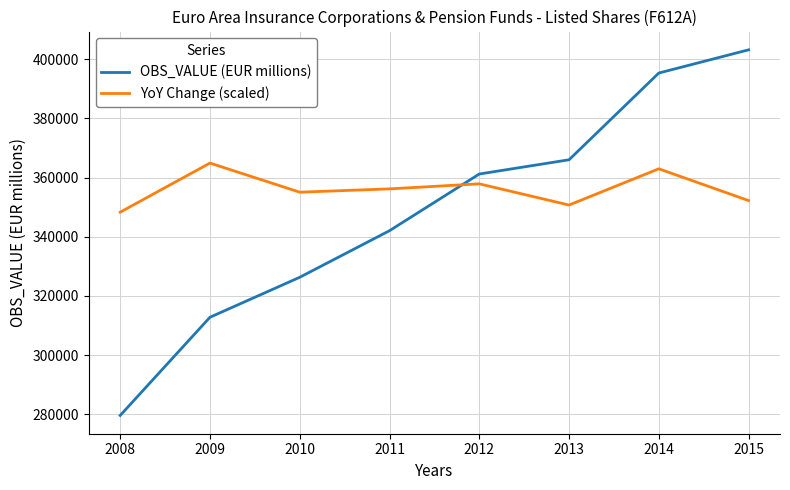

What is the lowest value of the OBS_VALUE (EUR millions) series?

279624.2